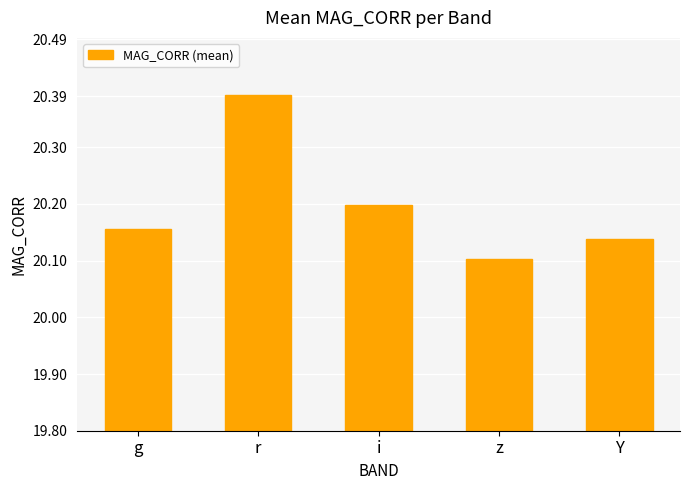

What is the label of the 1st bar from the left?

g